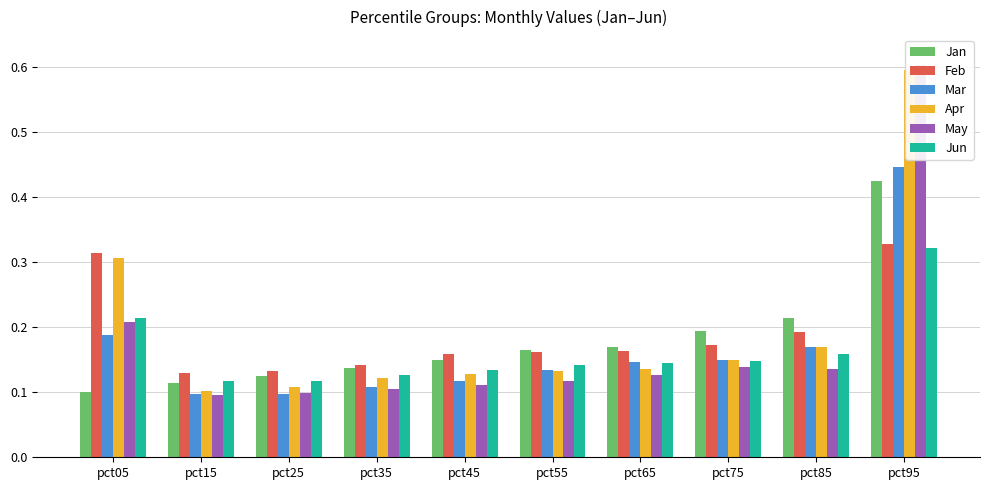

The May series shows 0.1 at pct25. True or false?

True